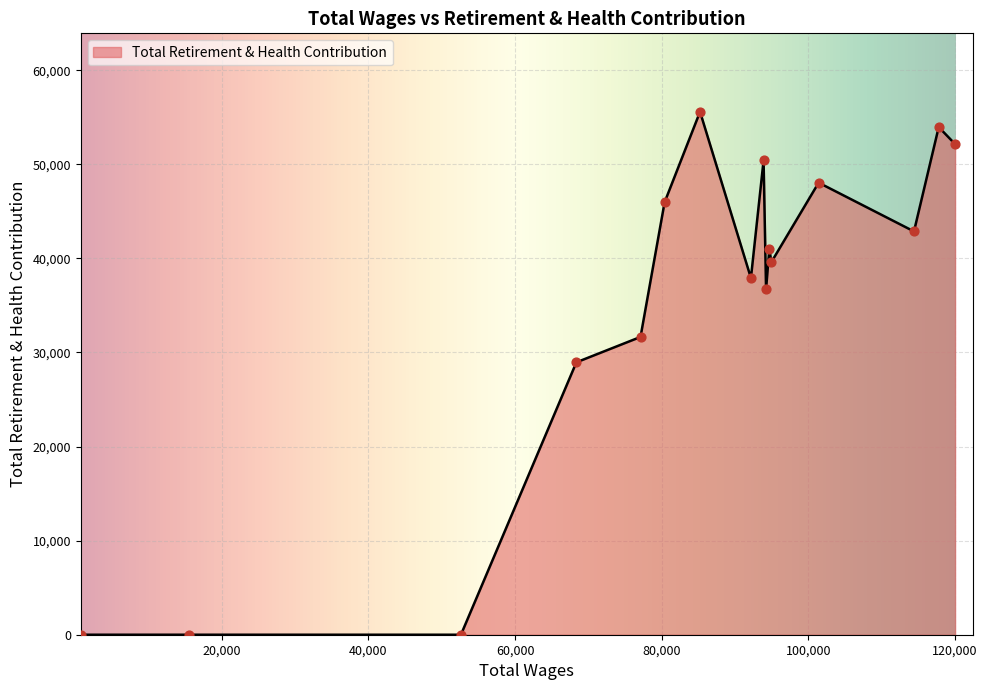

What is the difference between the maximum and minimum values?

55579